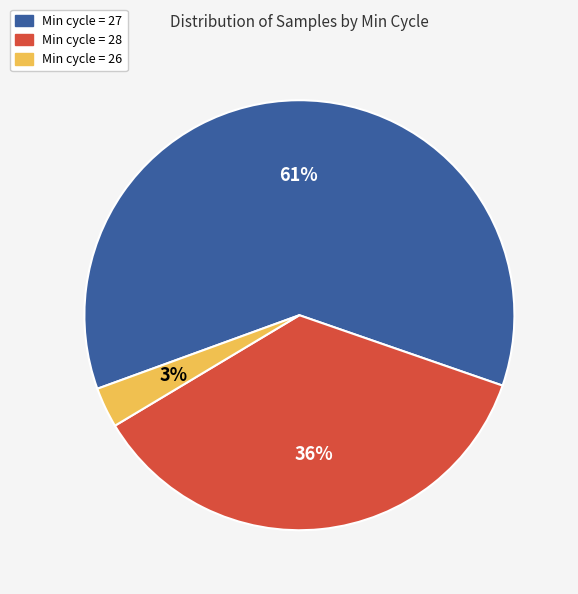

Is there any slice that represents more than half of the pie?

Yes